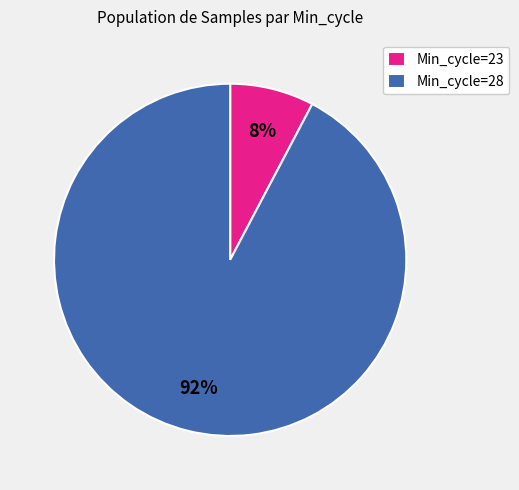

What percentage is the Min_cycle=23 slice, to the nearest percent?

8%